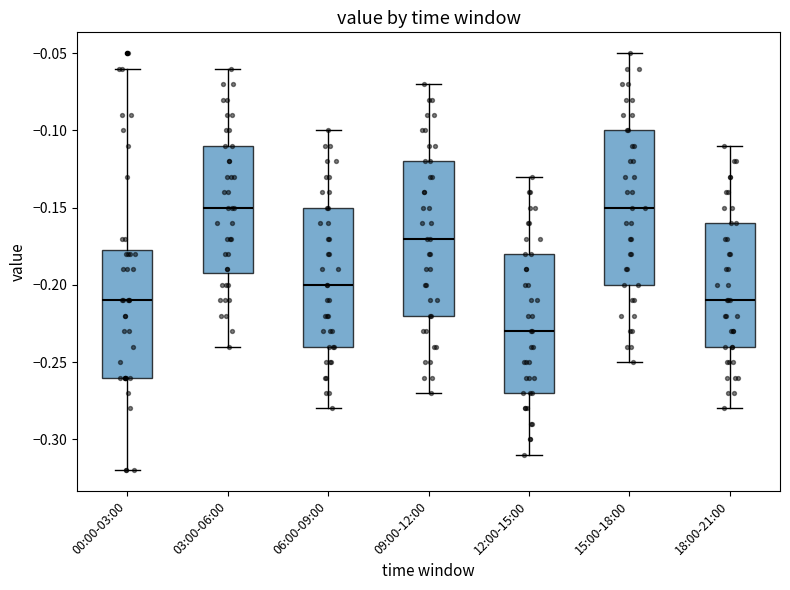

Reading left to right, read every box against the y-axis: the position of its median line, the range the box covers, and the ends of its whiskers. The values are not printed on the chart, so give them approximately, as read against the axis.

00:00-03:00: median -0.210, box -0.260 to -0.175, whiskers -0.320 to -0.060
03:00-06:00: median -0.150, box -0.190 to -0.110, whiskers -0.240 to -0.060
06:00-09:00: median -0.200, box -0.240 to -0.150, whiskers -0.280 to -0.100
09:00-12:00: median -0.170, box -0.220 to -0.120, whiskers -0.270 to -0.070
12:00-15:00: median -0.230, box -0.270 to -0.180, whiskers -0.310 to -0.130
15:00-18:00: median -0.150, box -0.200 to -0.100, whiskers -0.250 to -0.050
18:00-21:00: median -0.210, box -0.240 to -0.160, whiskers -0.280 to -0.110